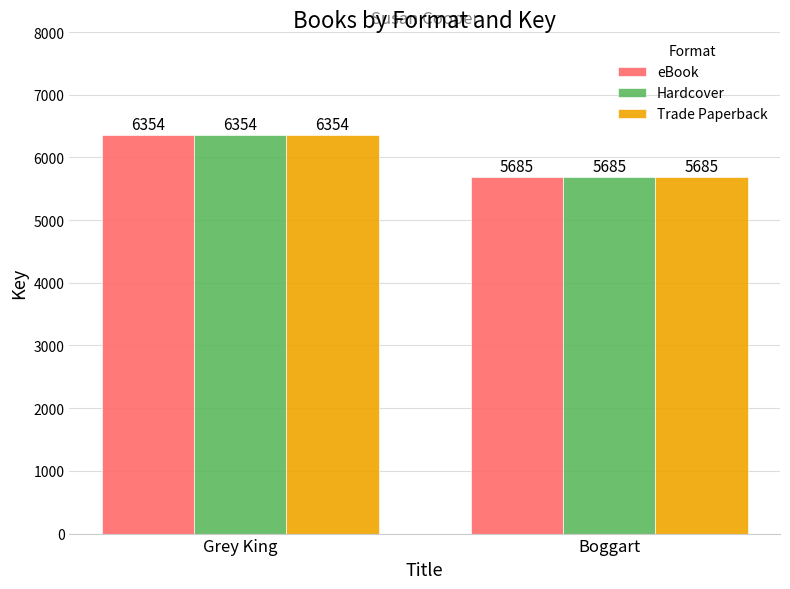

At which label is eBook closest to 6019?

Boggart